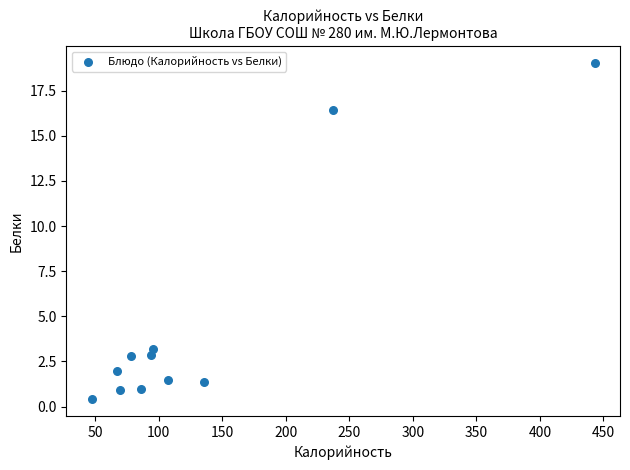

What Y value in the scatter plot is closest to 9?

3.2